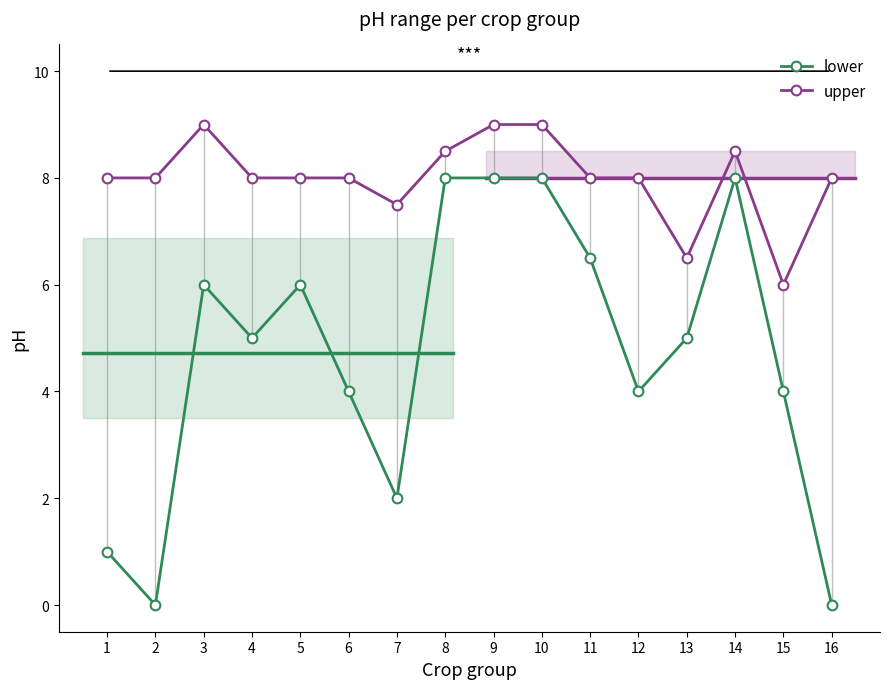

What are all the series names shown in the legend?

lower, upper